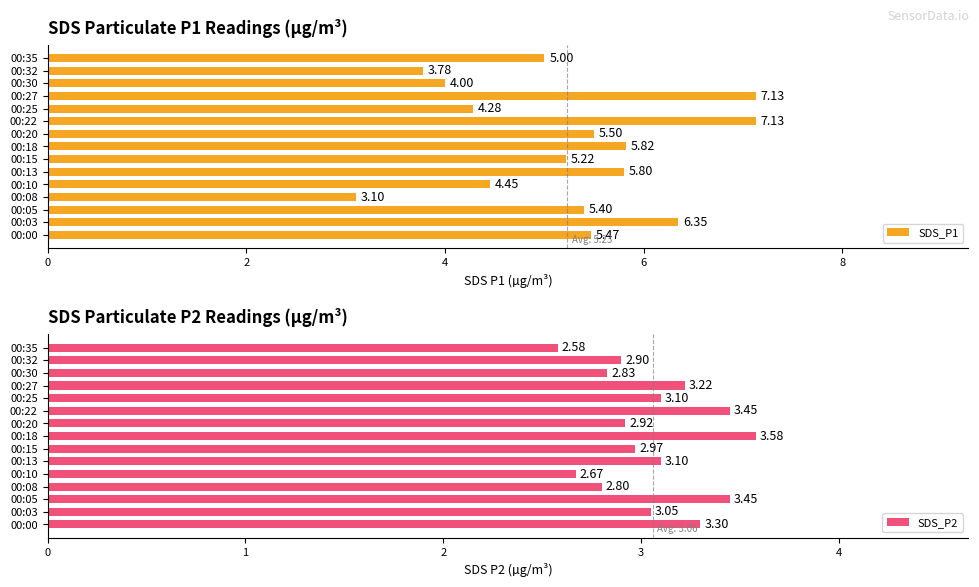

What is the sum of all SDS_P1 values?

78.4